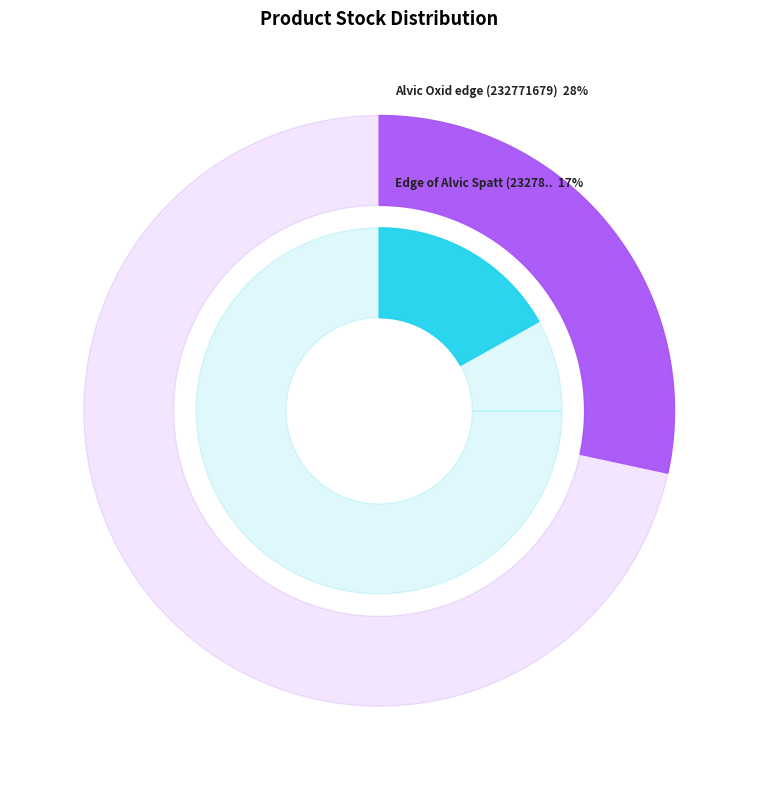

What percentage is the Alvic Supermatt edge (236621835) slice, to the nearest percent?

23%